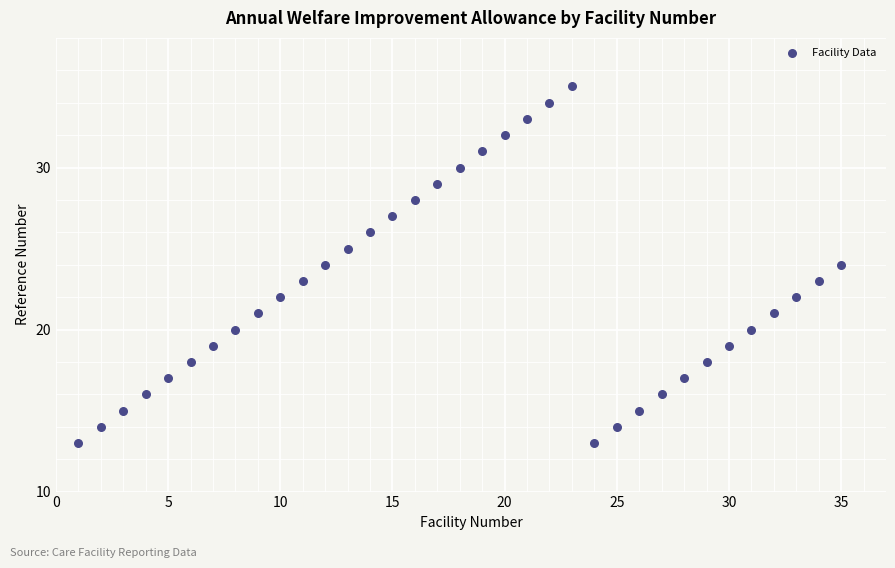

What is the range of Y values (max minus min)?

22